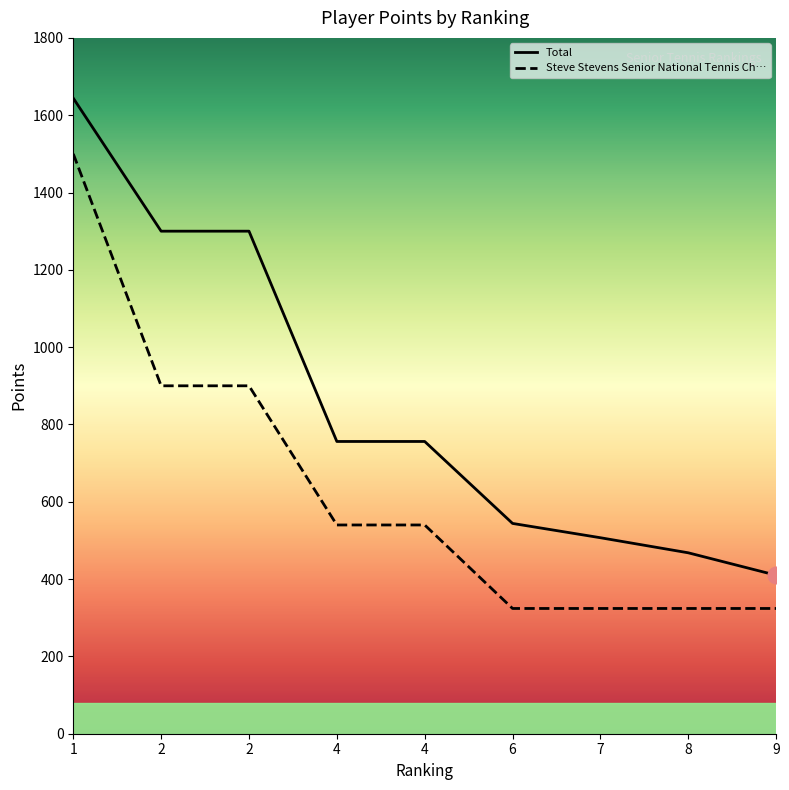

What is the value of the Steve Stevens Senior National Tennis Ch… point at the 5th from the left?

540